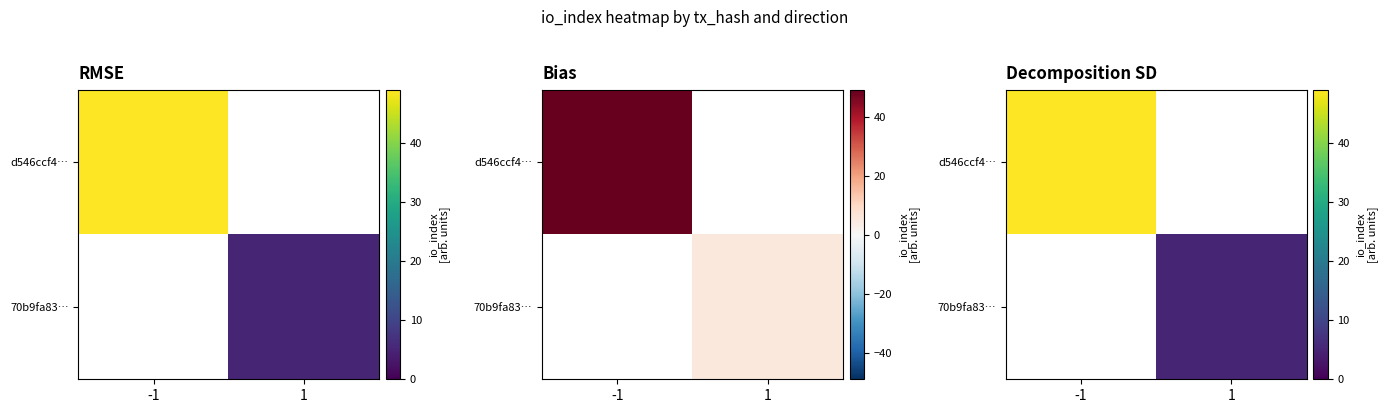

True or false: d546ccf4… has a value of 49 at -1.

True